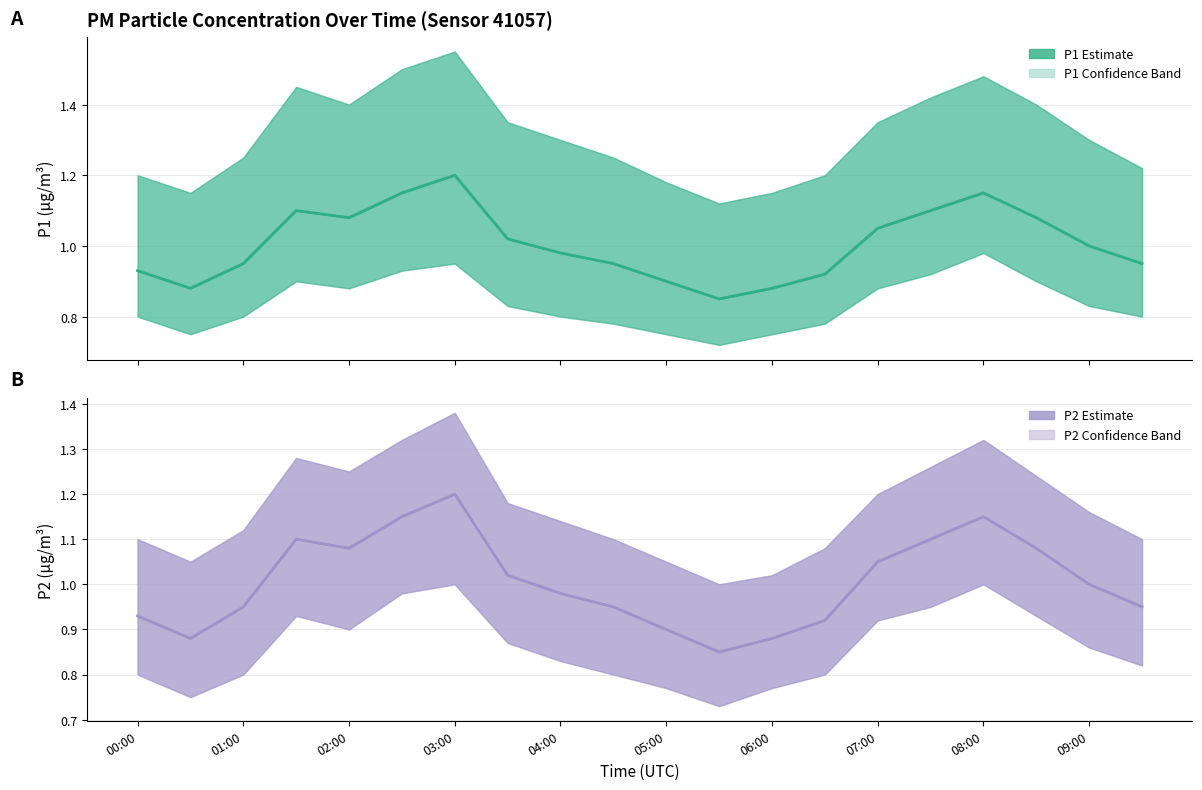

What is the label of the 1st point from the left?

00:00